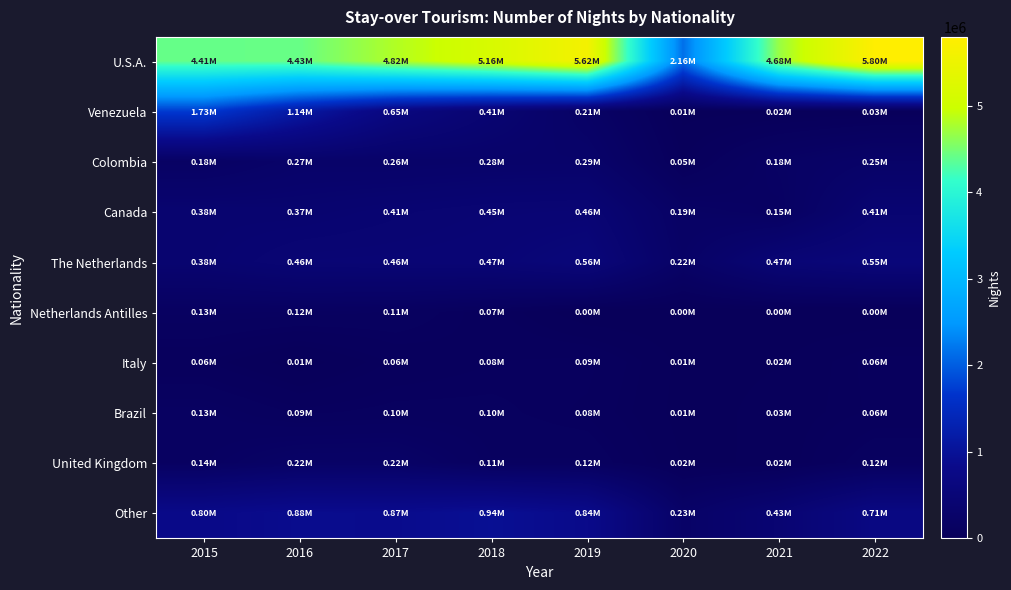

What is the greatest value displayed?

5796668